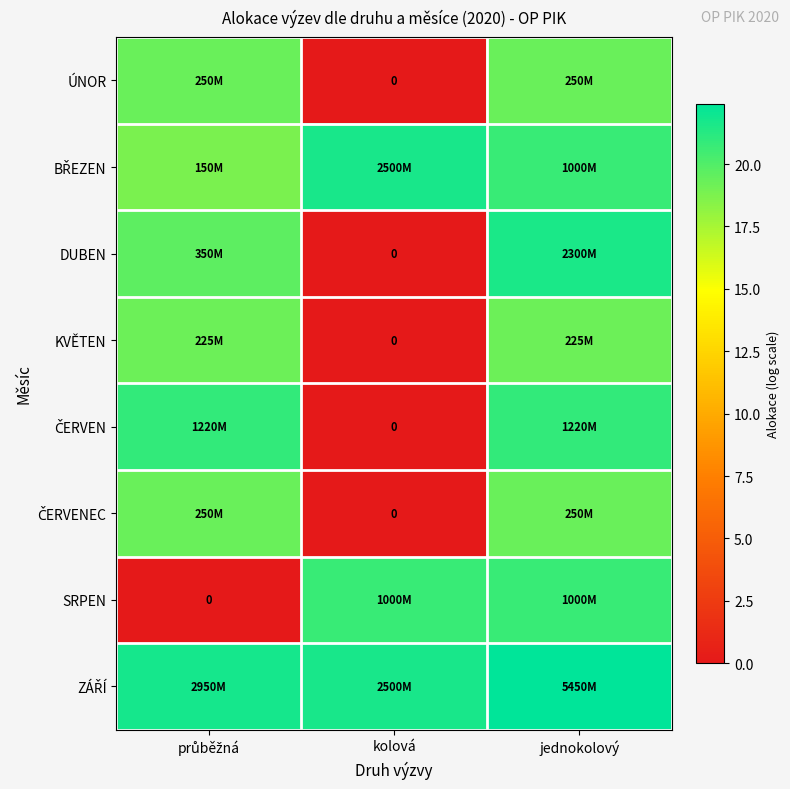

Which category has the highest value across all series?

jednokolový